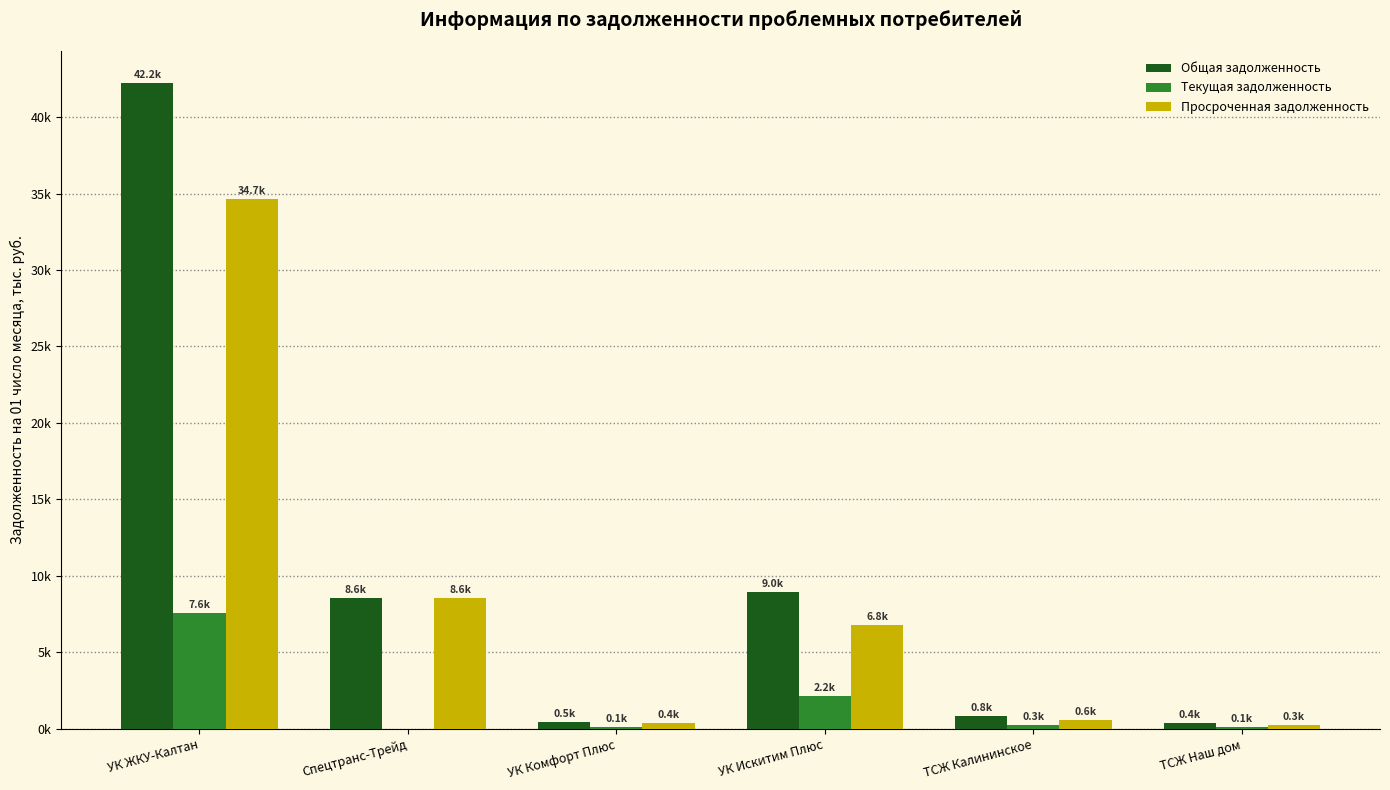

What is the value of the Текущая задолженность bar at the 6th from the left?

100.4